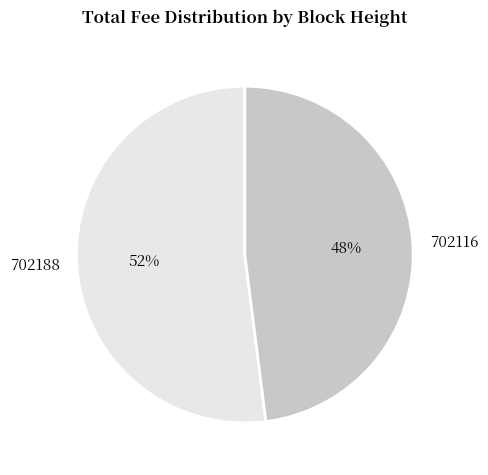

Does any single category account for the majority?

Yes